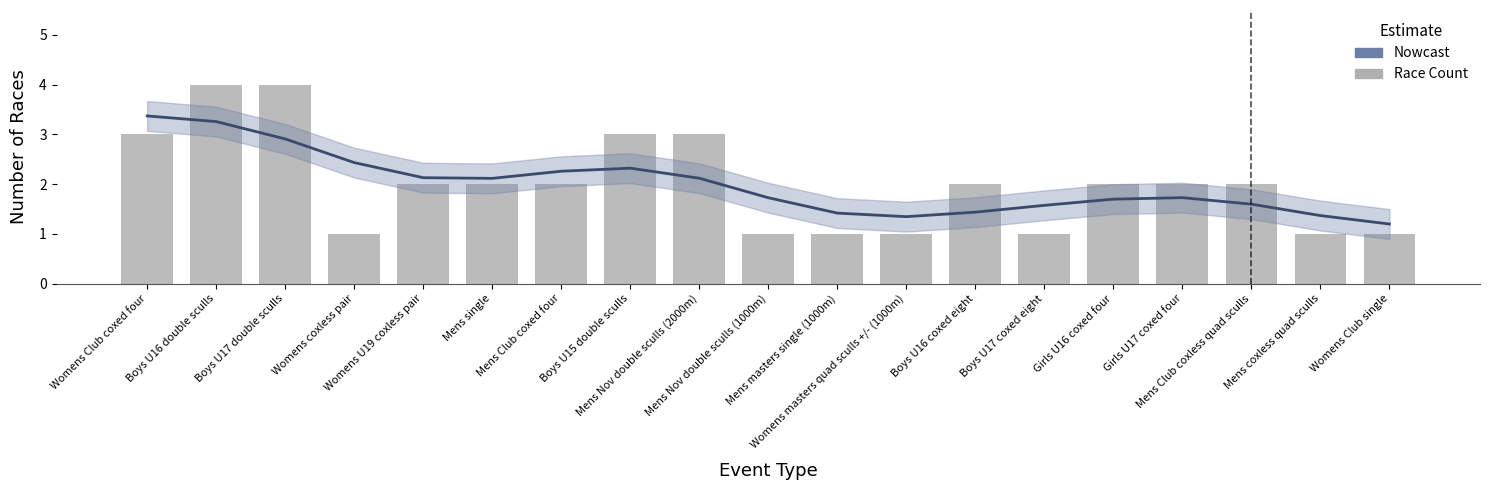

What position from the left is Womens coxless pair?

4